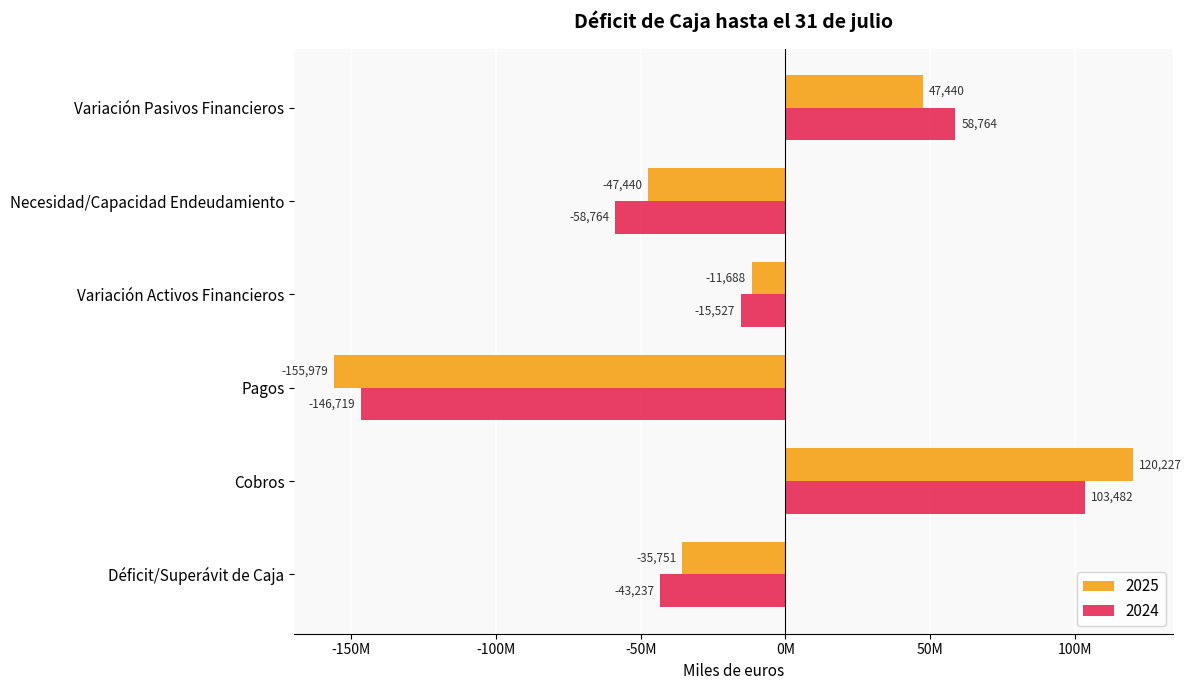

The value of 2024 at Necesidad/Capacidad Endeudamiento is -58764969. True or false?

True